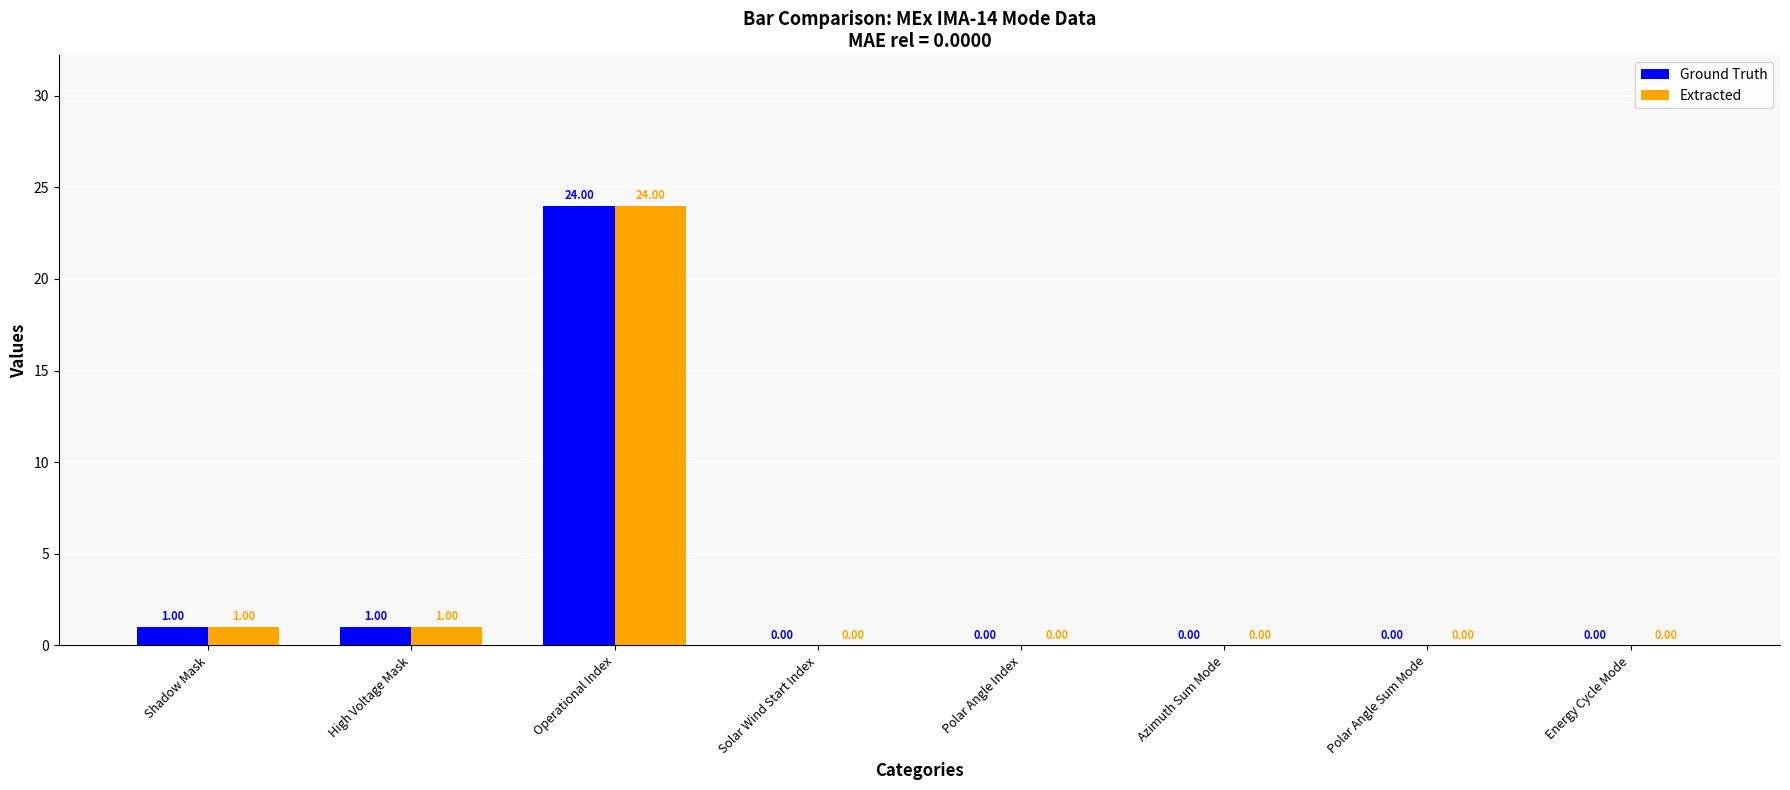

What is the total value across all series at Operational Index?

48